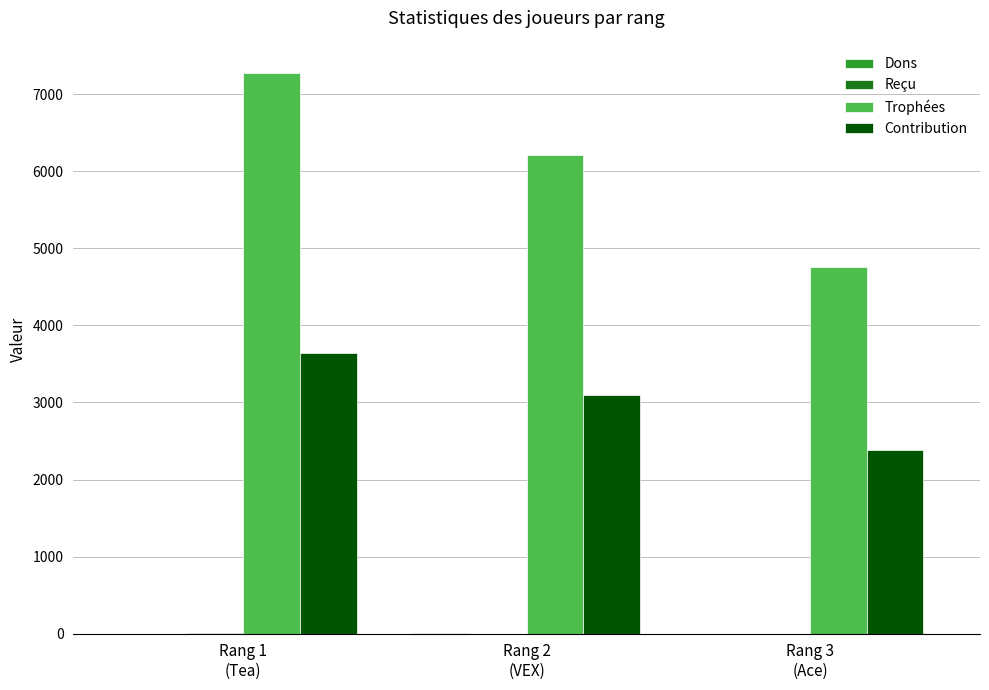

What is the greatest value displayed?

7275